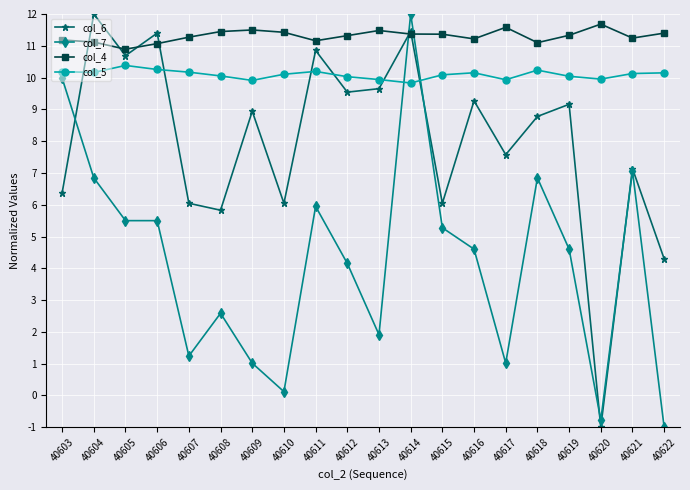

At which category does col_5 reach its first local peak?

40605